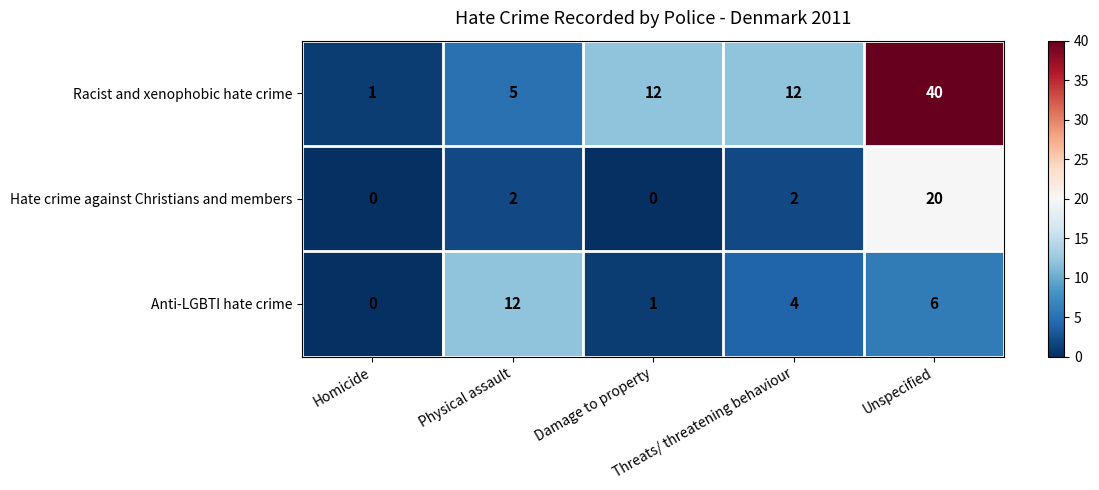

What is the difference between the highest and lowest values at Threats/ threatening behaviour?

10